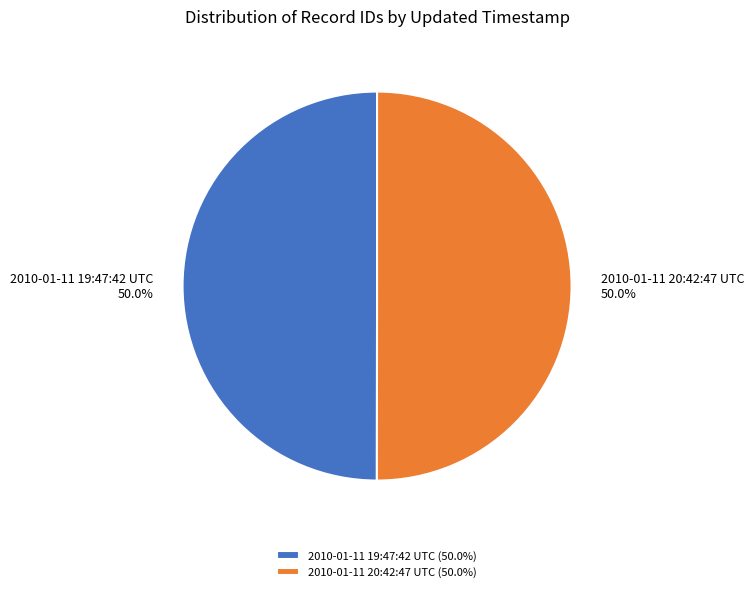

What is the ratio of the value at 2010-01-11 20:42:47 UTC to the value at 2010-01-11 19:47:42 UTC?

1.0